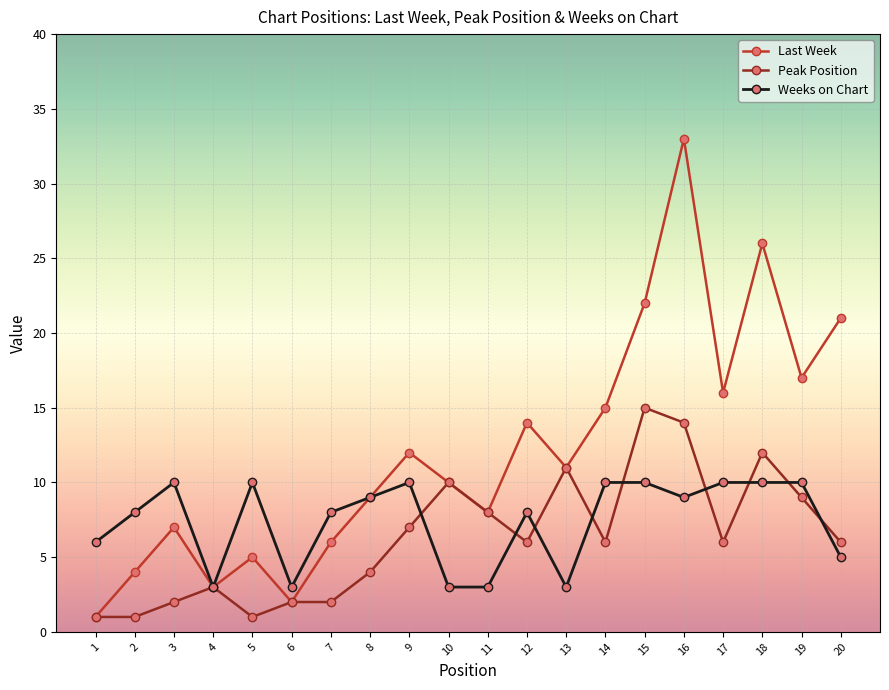

What is the sum of all Last Week values?

242